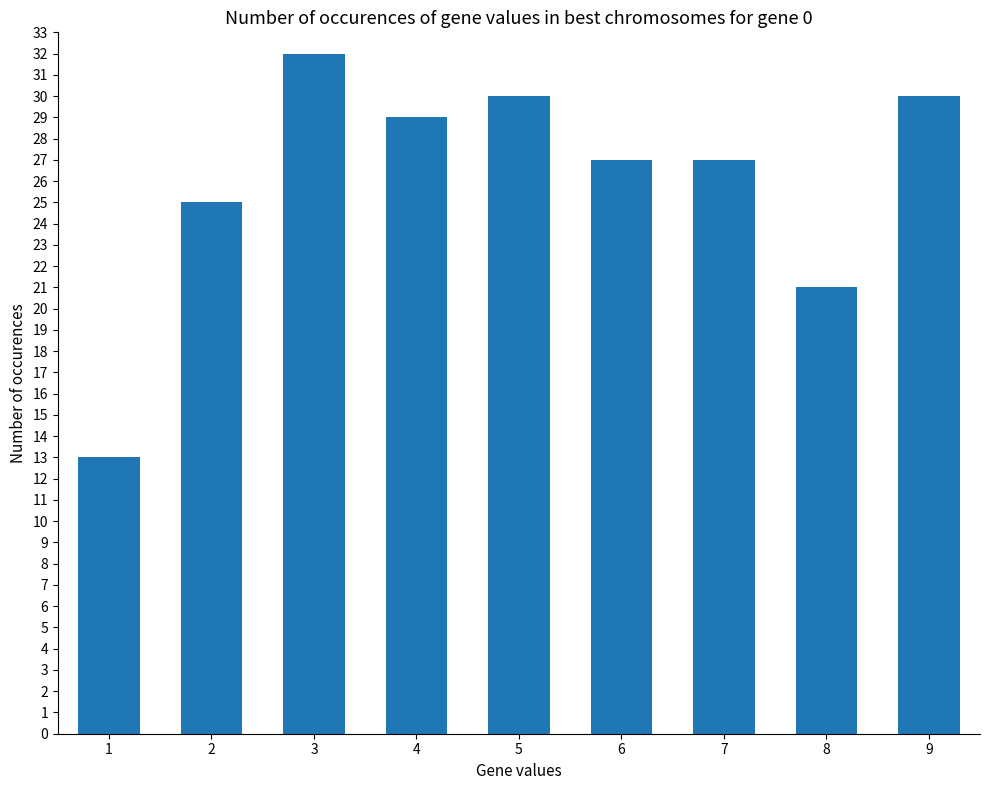

What is the value of the 6th bar from the left?

27